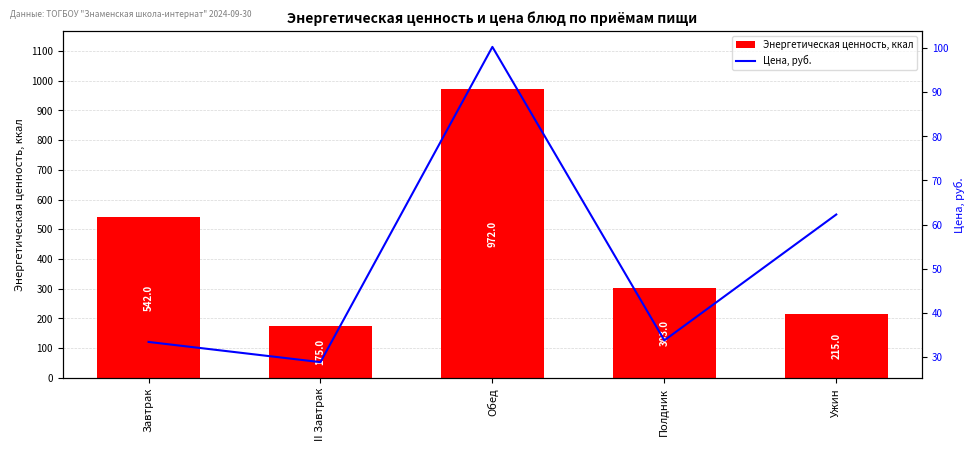

What is the sum of the Цена, руб. values at Ужин and Обед?

162.6